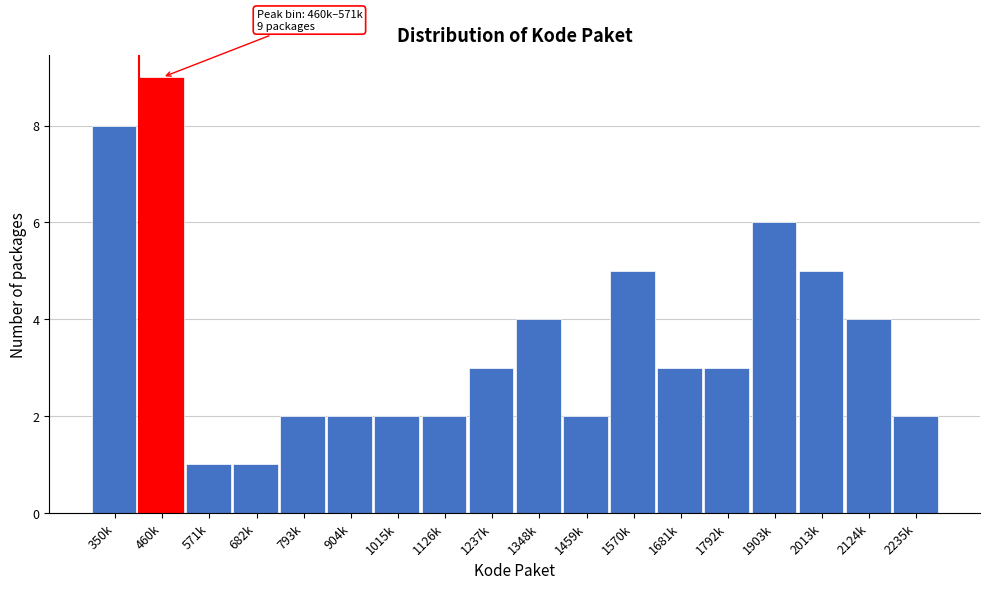

Reading right to left, extract all data points from this chart.

2235k=2	2124k=4	2013k=5	1903k=6	1792k=3	1681k=3	1570k=5	1459k=2	1348k=4	1237k=3	1126k=2	1015k=2	904k=2	793k=2	682k=1	571k=1	460k=9	350k=8